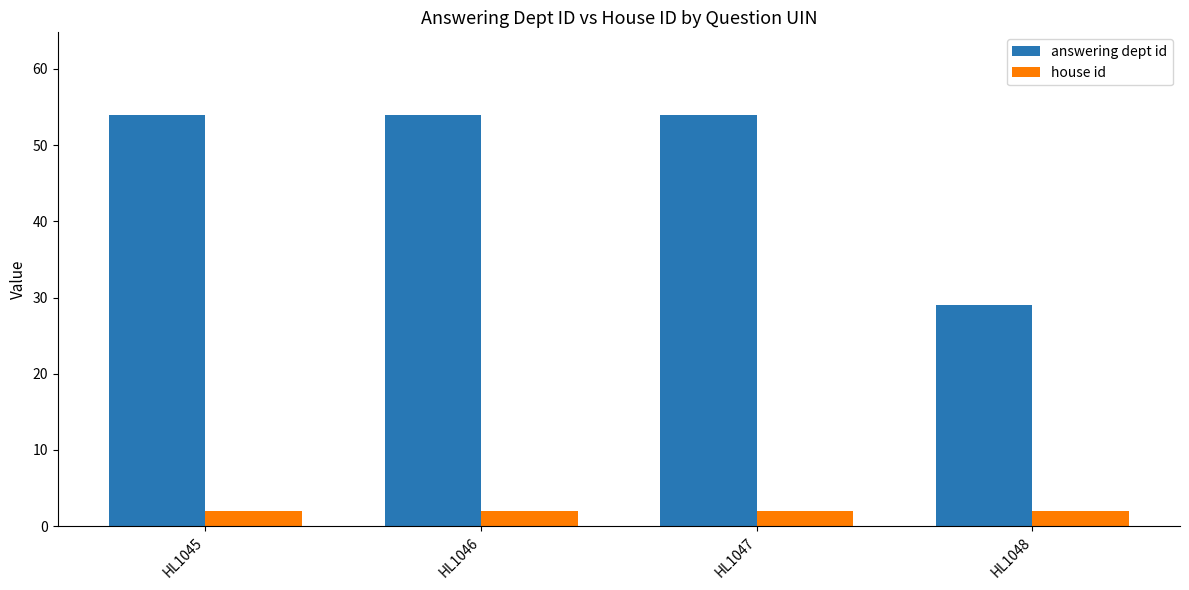

Reading right to left, what are all the values shown in this chart?

answering dept id: 29	54	54	54
house id: 2	2	2	2